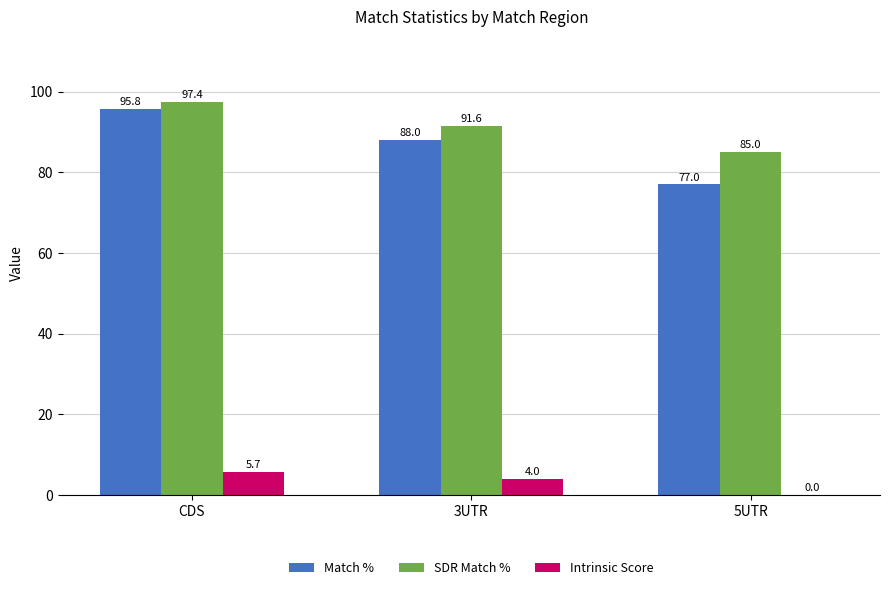

True or false: Match % has a value of 25.5 at 3UTR.

False